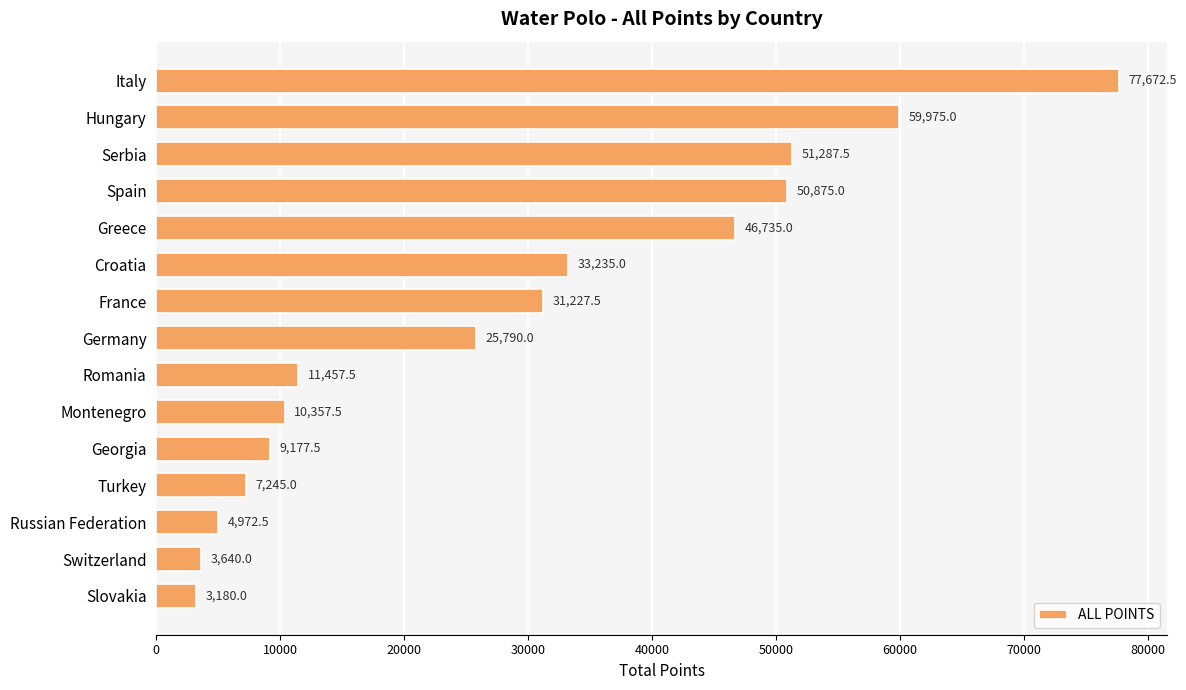

The value at Montenegro is 3215.2. True or false?

False